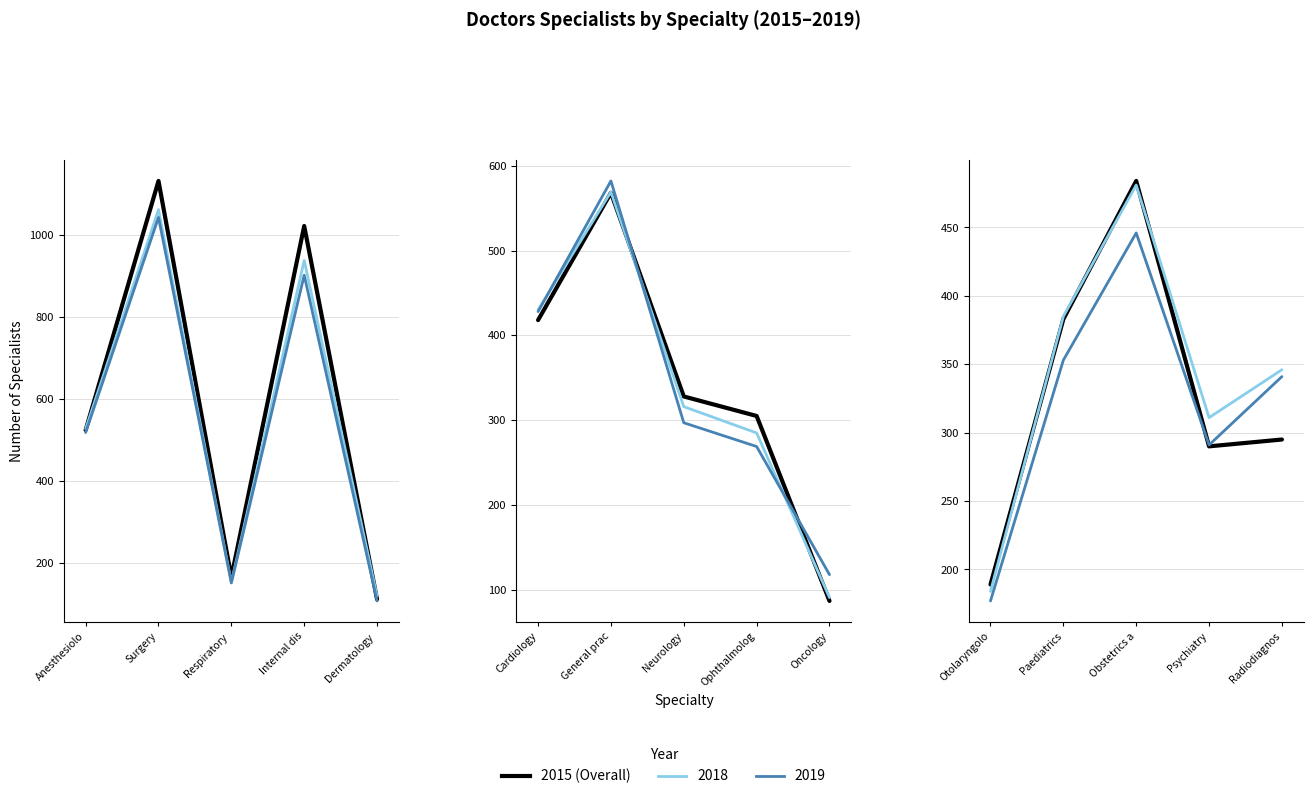

What is the label of the 5th point from the right?

Otolaryngology